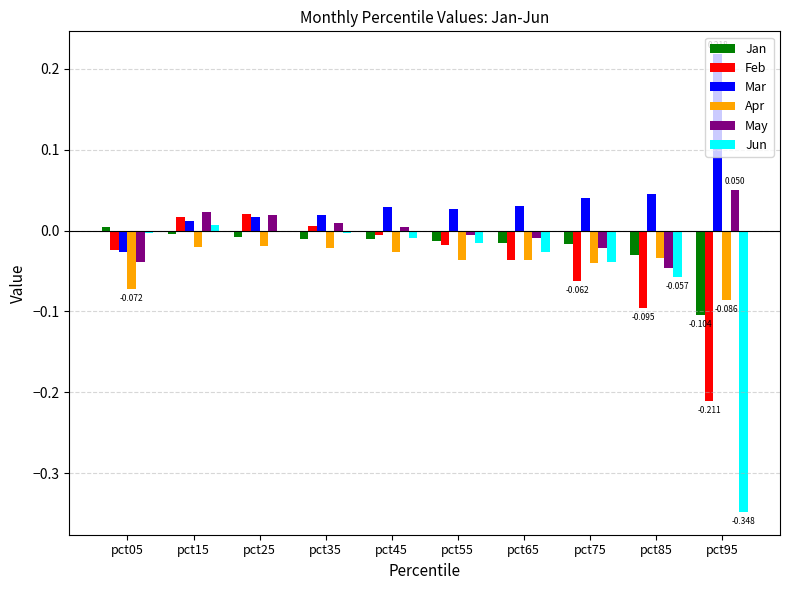

Is the value of Feb at pct65 greater than the value of Jan at pct25?

No